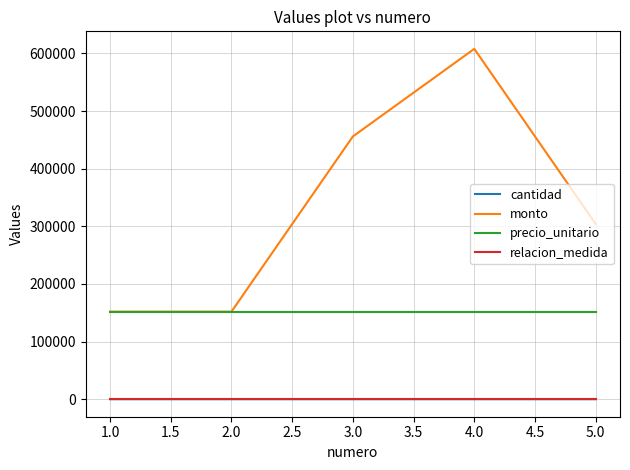

The value of precio_unitario at 5.0 is 232073. True or false?

False